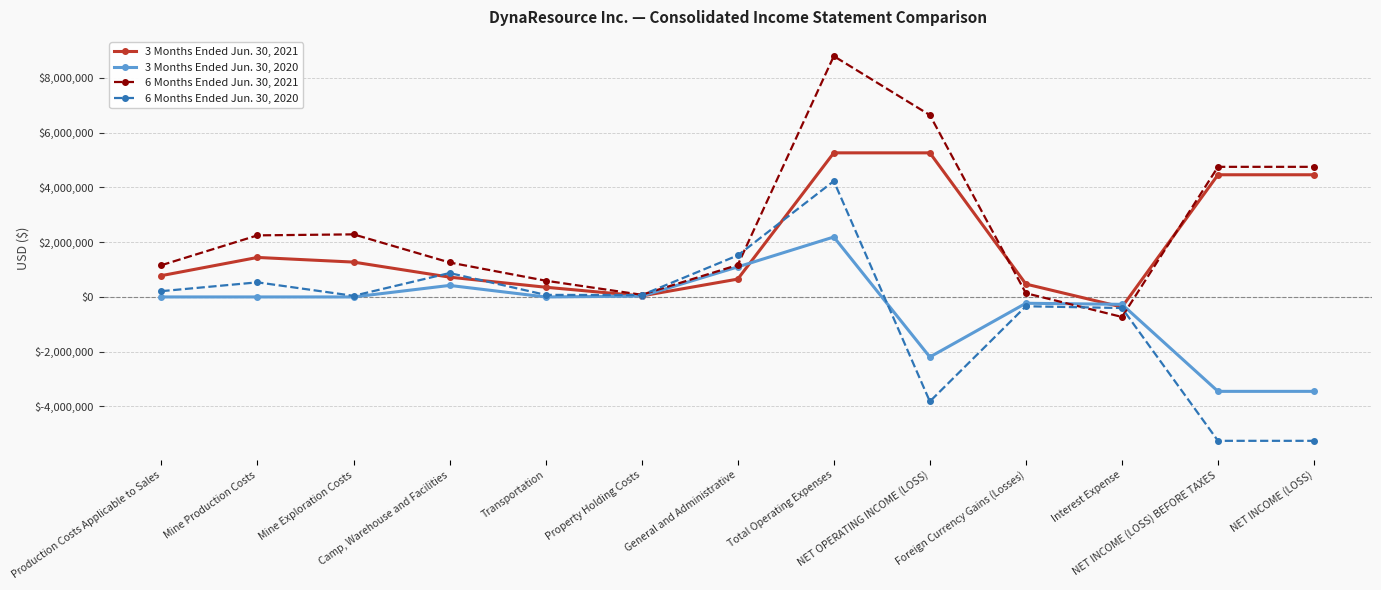

True or false: 3 Months Ended Jun. 30, 2021 and 3 Months Ended Jun. 30, 2020 cross at least once.

True